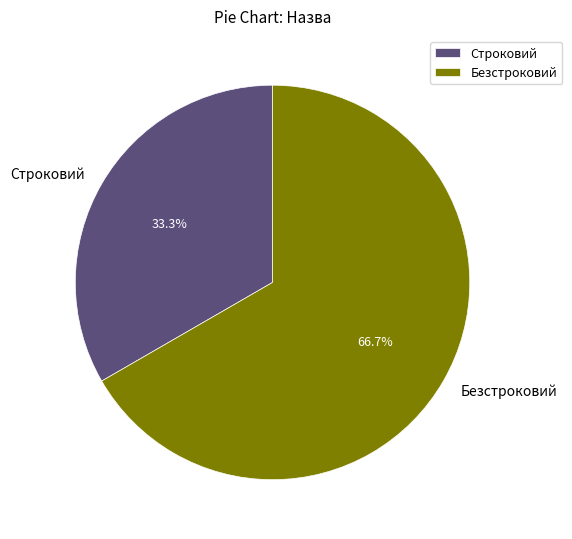

Which slice represents more than half of the pie?

Безстроковий